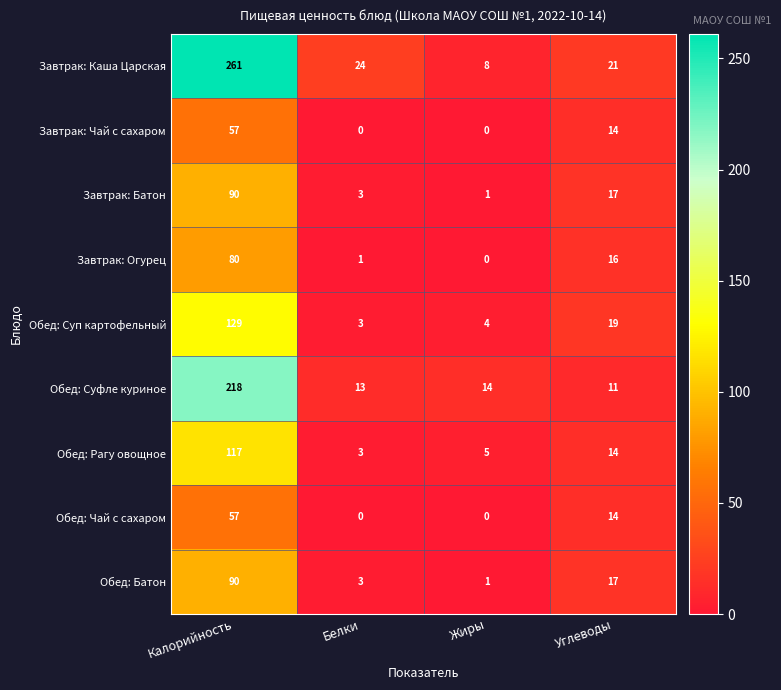

True or false: Обед: Чай с сахаром has a value of 5 at Углеводы.

False